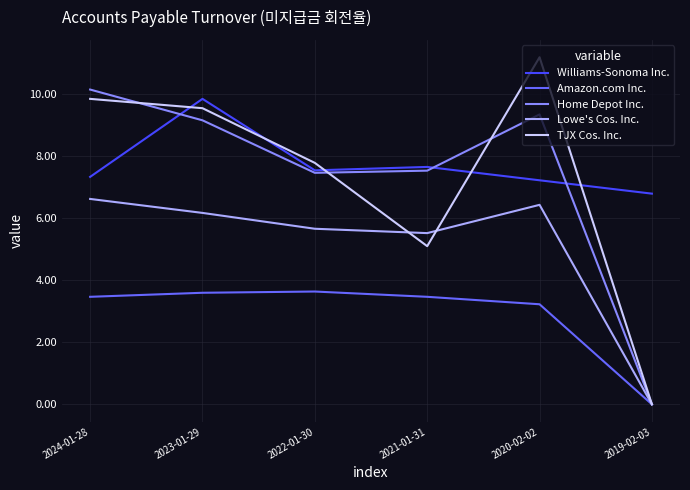

Reading left to right, transcribe all the data shown in this chart.

Williams-Sonoma Inc.: 2024-01-28=7.3	2023-01-29=9.8	2022-01-30=7.5	2021-01-31=7.6	2020-02-02=7.2	2019-02-03=6.8
Amazon.com Inc.: 2024-01-28=3.5	2023-01-29=3.6	2022-01-30=3.6	2021-01-31=3.5	2020-02-02=3.2	2019-02-03=0.0
Home Depot Inc.: 2024-01-28=10.1	2023-01-29=9.1	2022-01-30=7.5	2021-01-31=7.5	2020-02-02=9.3	2019-02-03=0.0
Lowe's Cos. Inc.: 2024-01-28=6.6	2023-01-29=6.2	2022-01-30=5.7	2021-01-31=5.5	2020-02-02=6.4	2019-02-03=0.0
TJX Cos. Inc.: 2024-01-28=9.8	2023-01-29=9.5	2022-01-30=7.8	2021-01-31=5.1	2020-02-02=11.2	2019-02-03=0.0